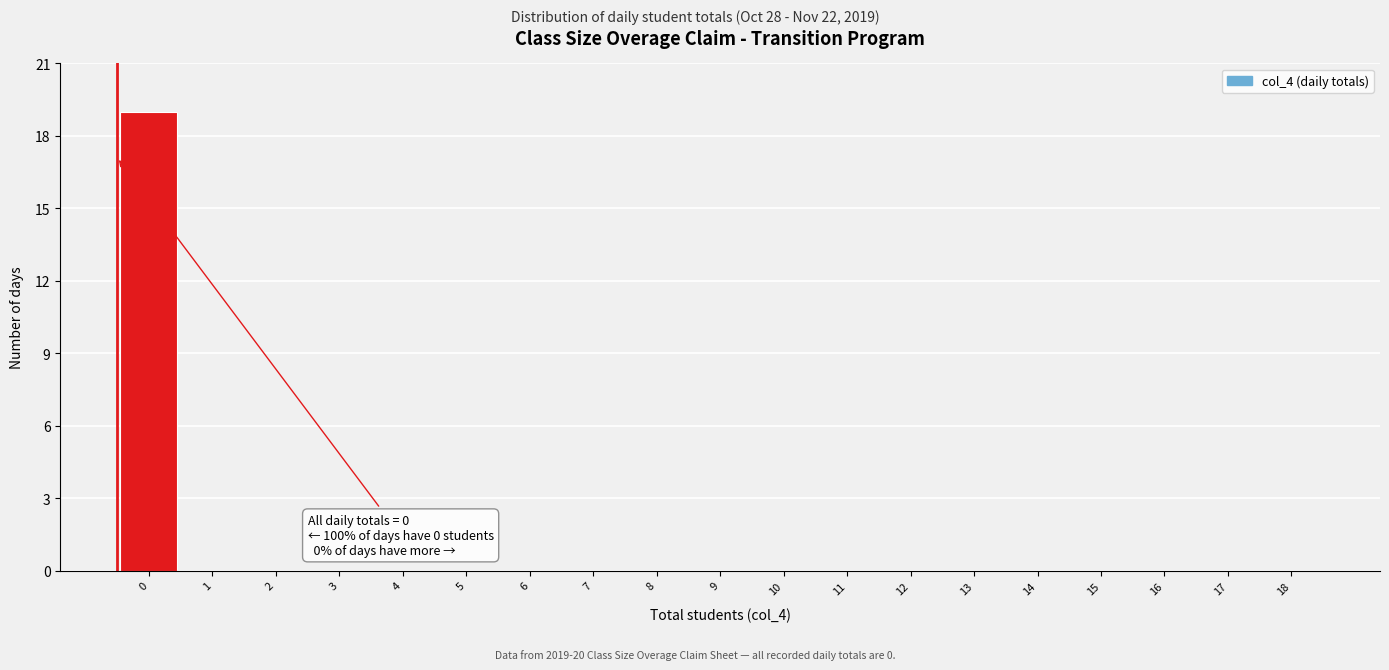

Reading left to right, list all the values displayed in this chart.

0=19	1=0	2=0	3=0	4=0	5=0	6=0	7=0	8=0	9=0	10=0	11=0	12=0	13=0	14=0	15=0	16=0	17=0	18=0